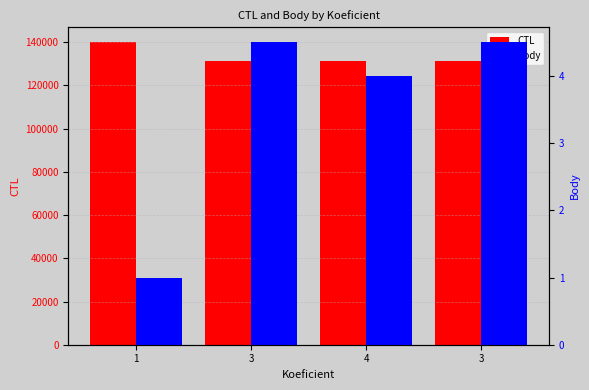

What is the maximum value shown in the chart?

139912.0